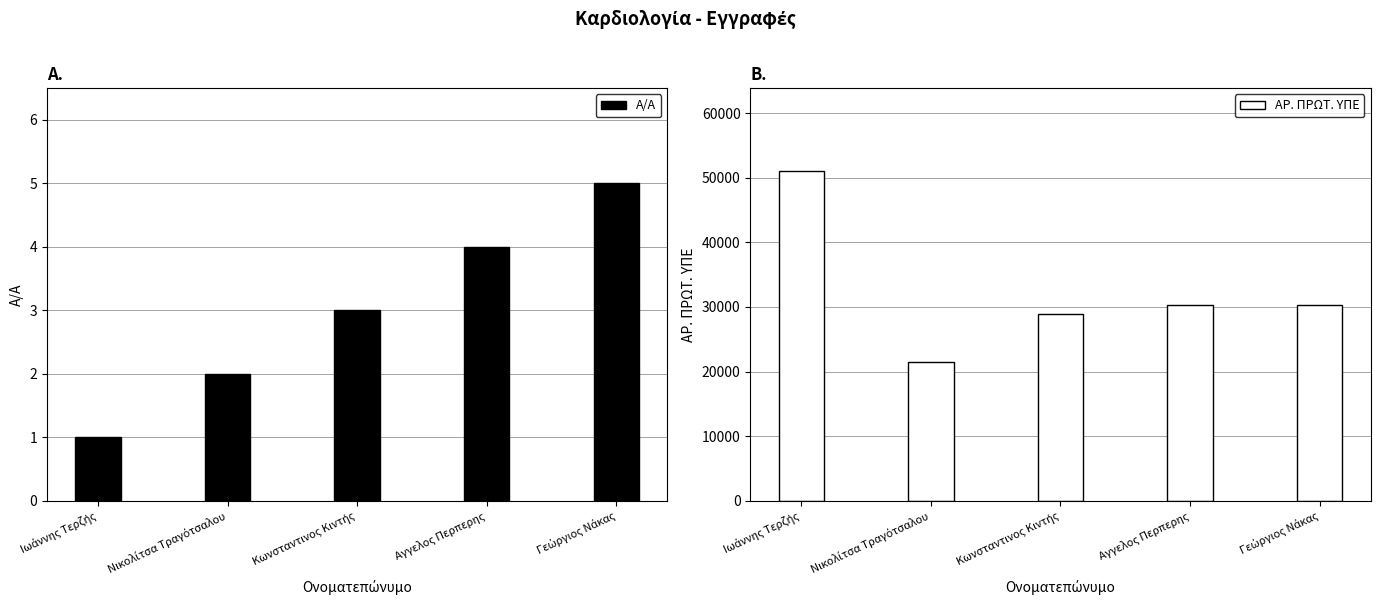

What is the difference between the maximum and second lowest values in the Α/Α series?

3